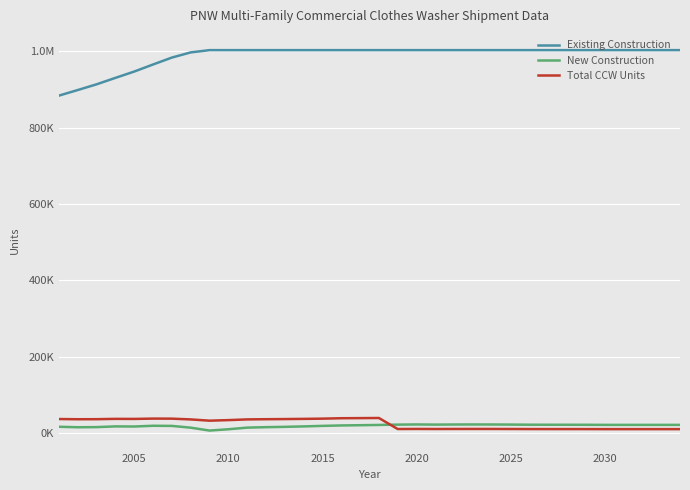

Is this an area chart (filled region under the line)?

No